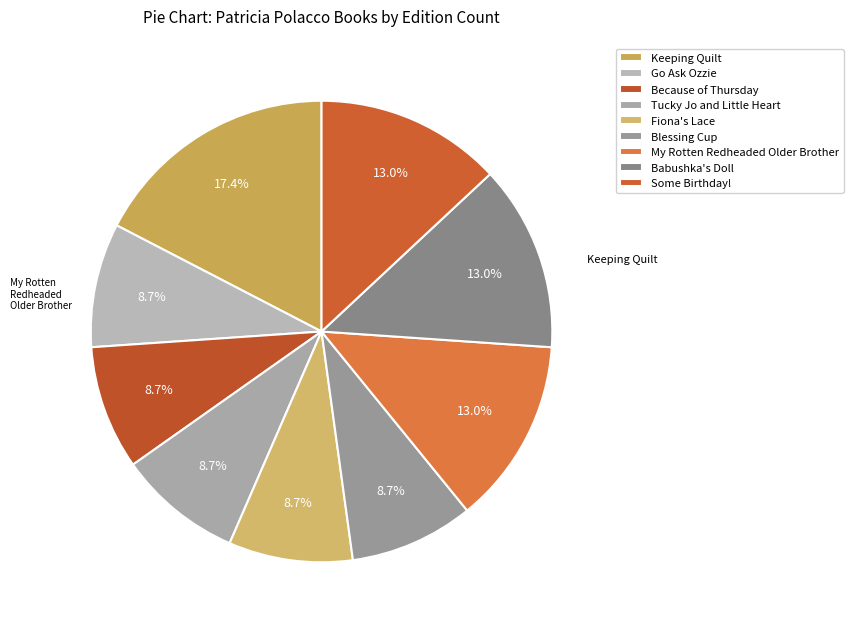

Which category has the smallest portion of the pie?

Go Ask Ozzie